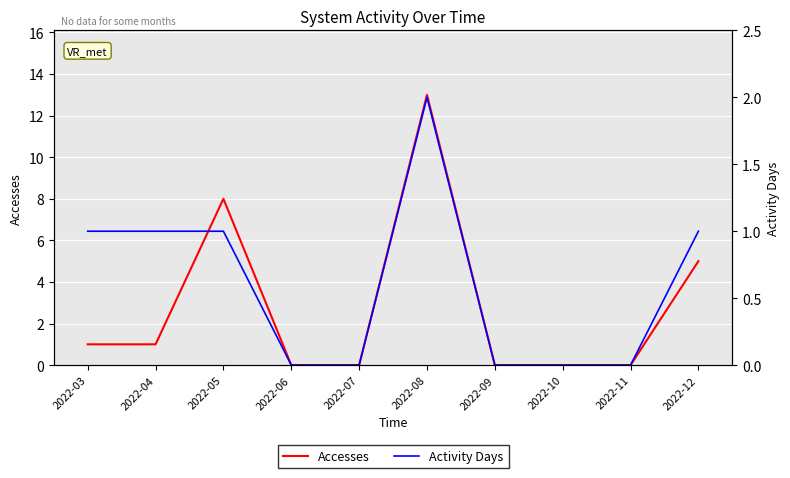

What are all the series names shown in the legend?

Accesses, Activity Days